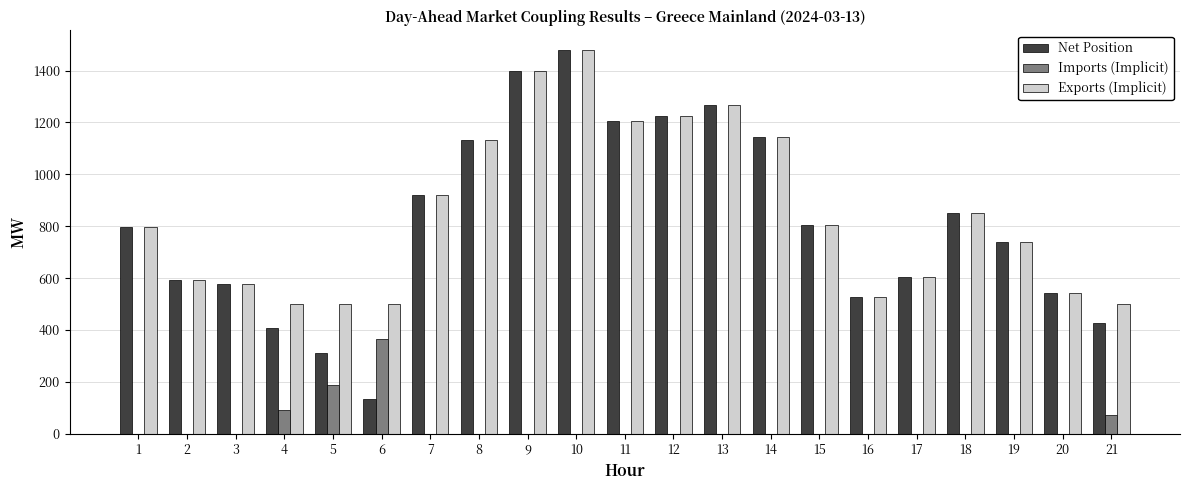

What is the sum of all Imports (Implicit) values?

717.8